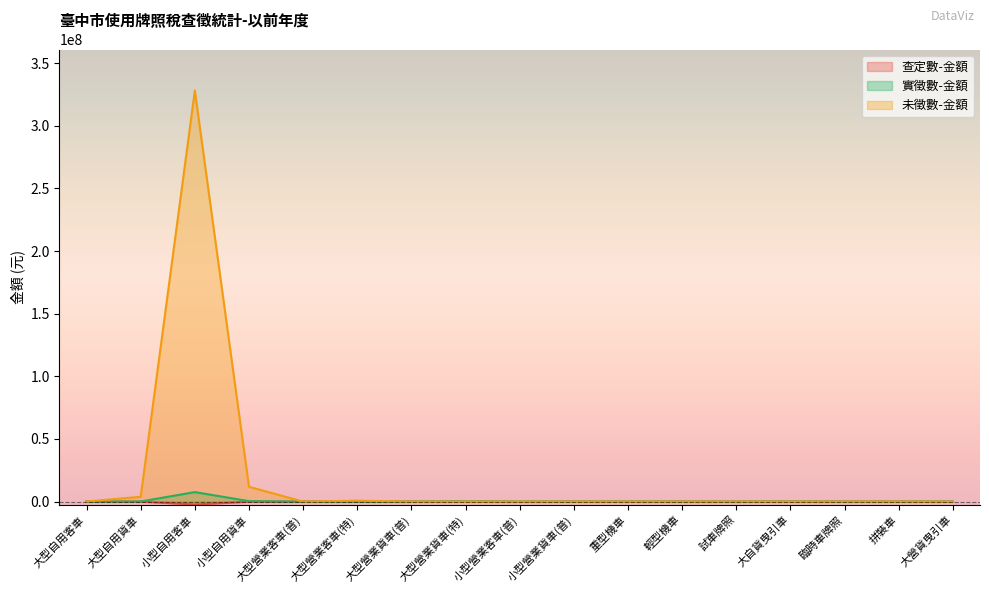

At which category does 未徵數-金額 reach its first local valley?

大型營業客車(普)